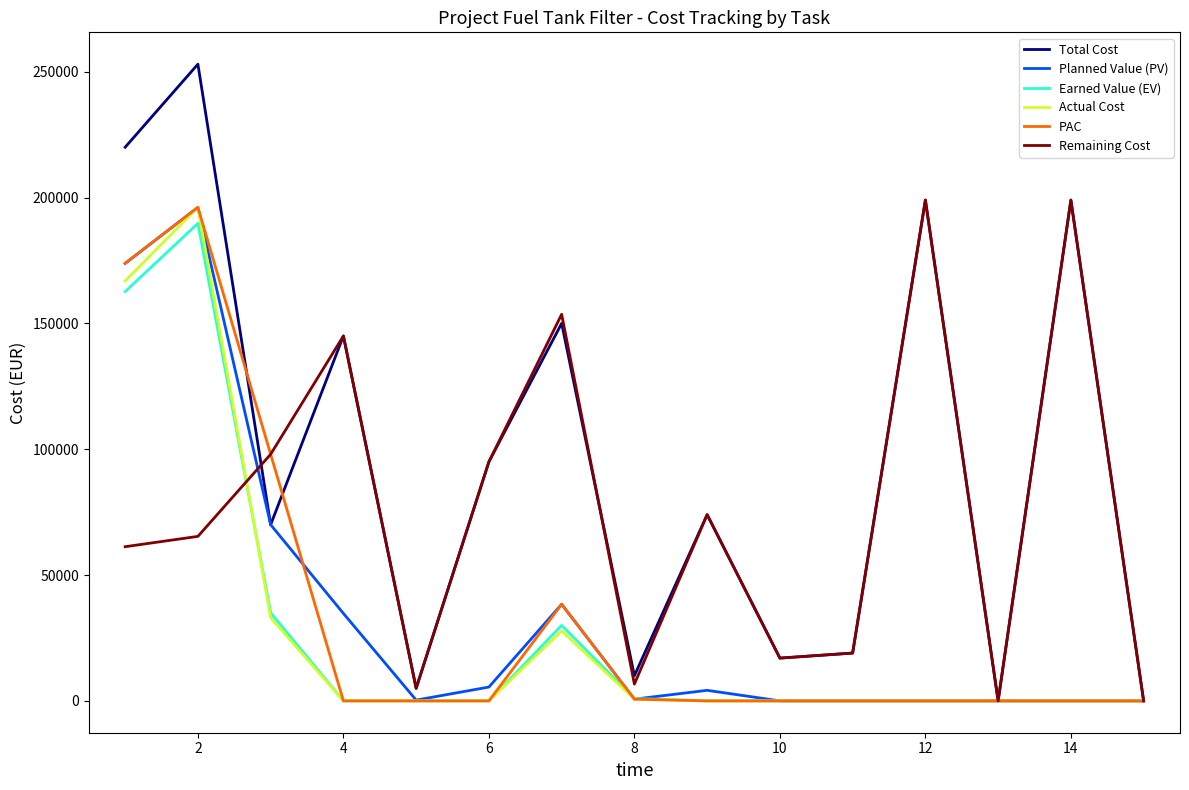

What is the greatest value displayed?

253000.0